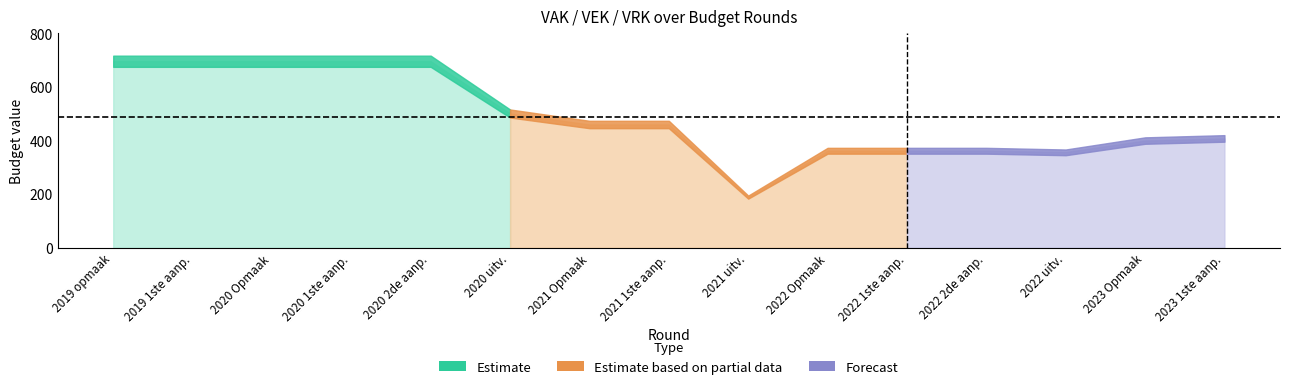

True or false: VAK has a value of 400 at 13.

True